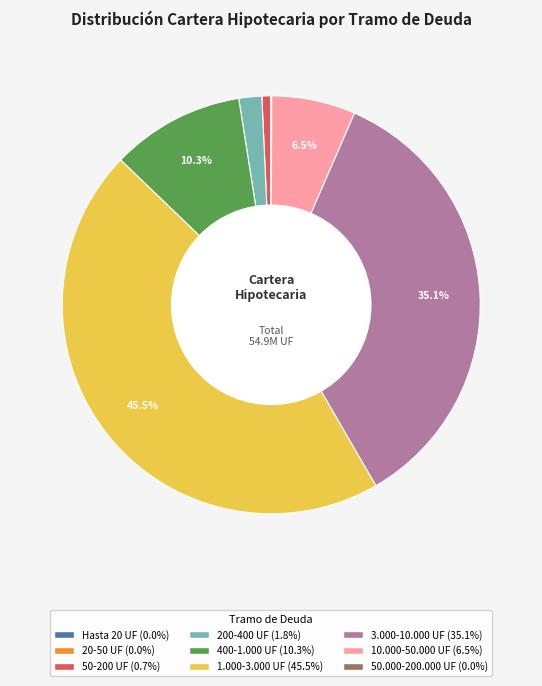

To the nearest percent, what portion does 3.000-10.000 UF represent?

35%